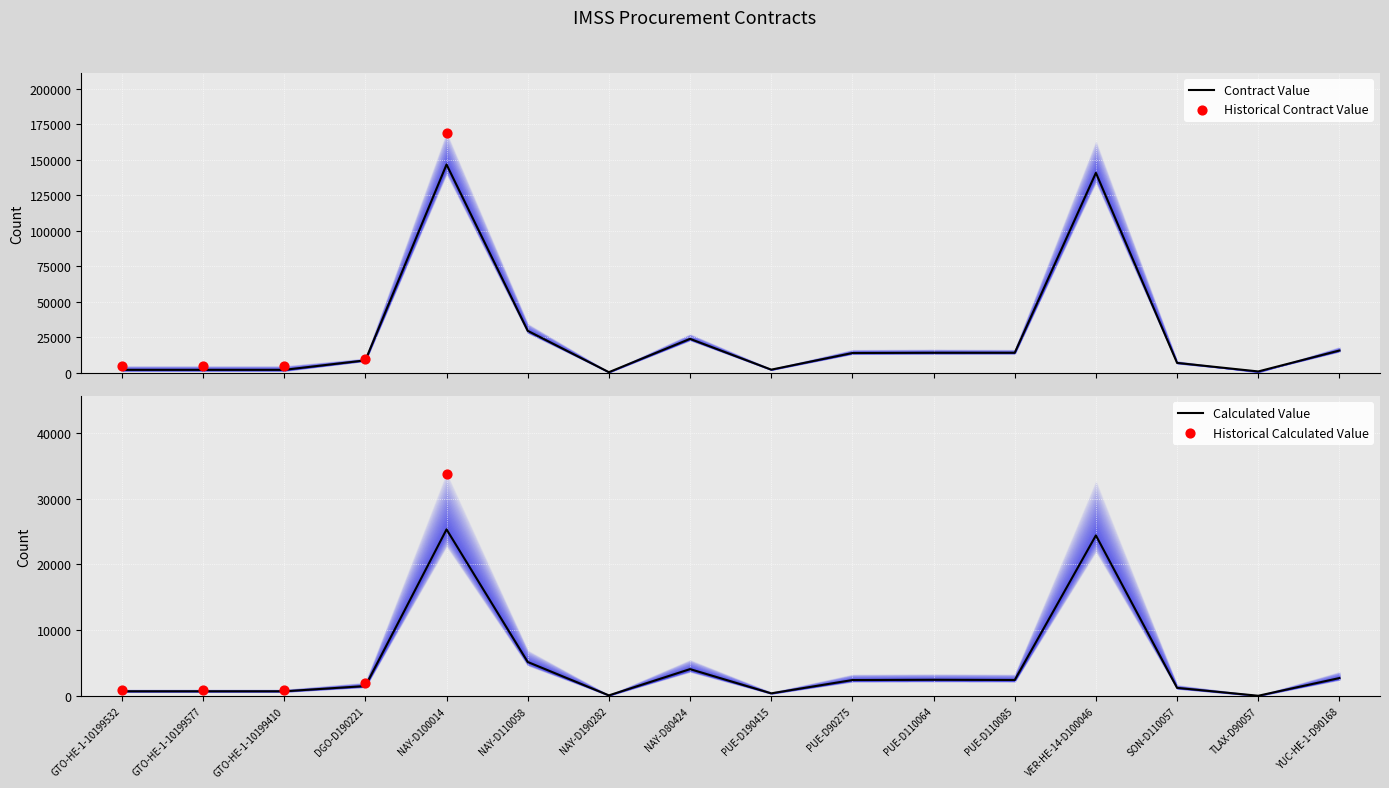

At which category is the sum across all series the highest?

NAY-D100014